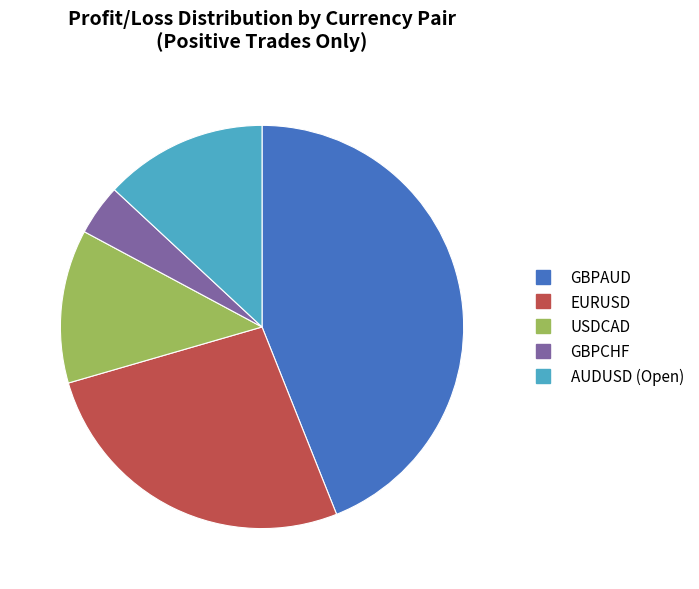

Is there a majority slice in this chart?

No